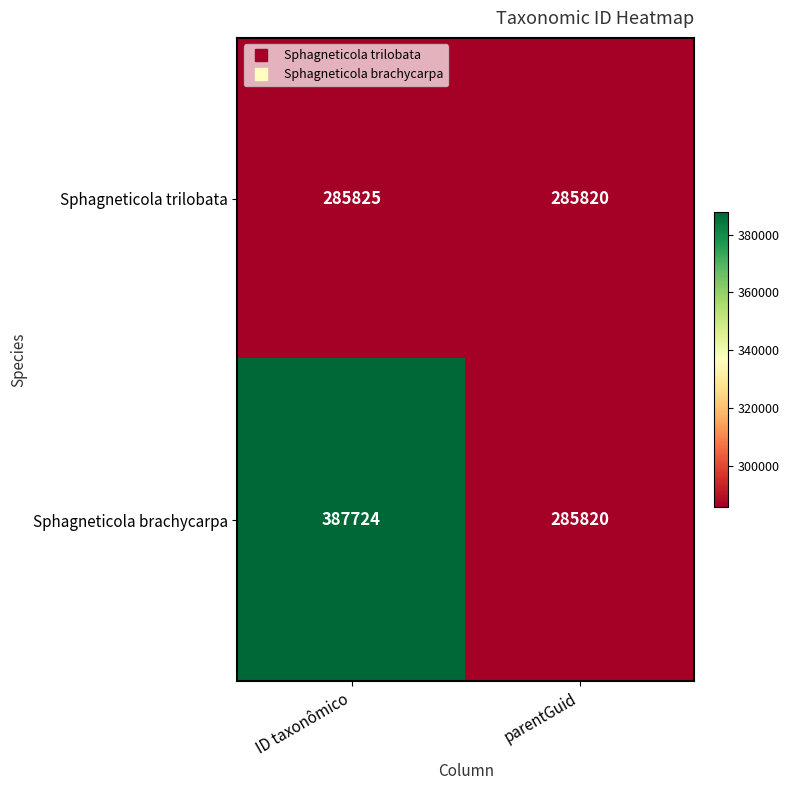

Which series has the widest spread of values?

Sphagneticola brachycarpa